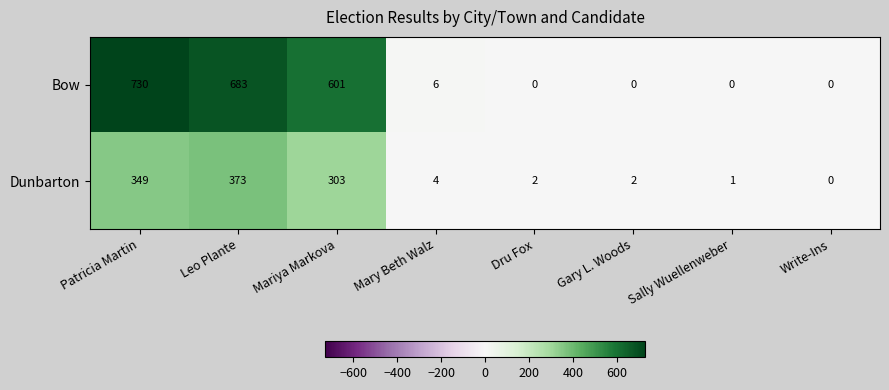

Which series has the largest total across all categories?

Bow